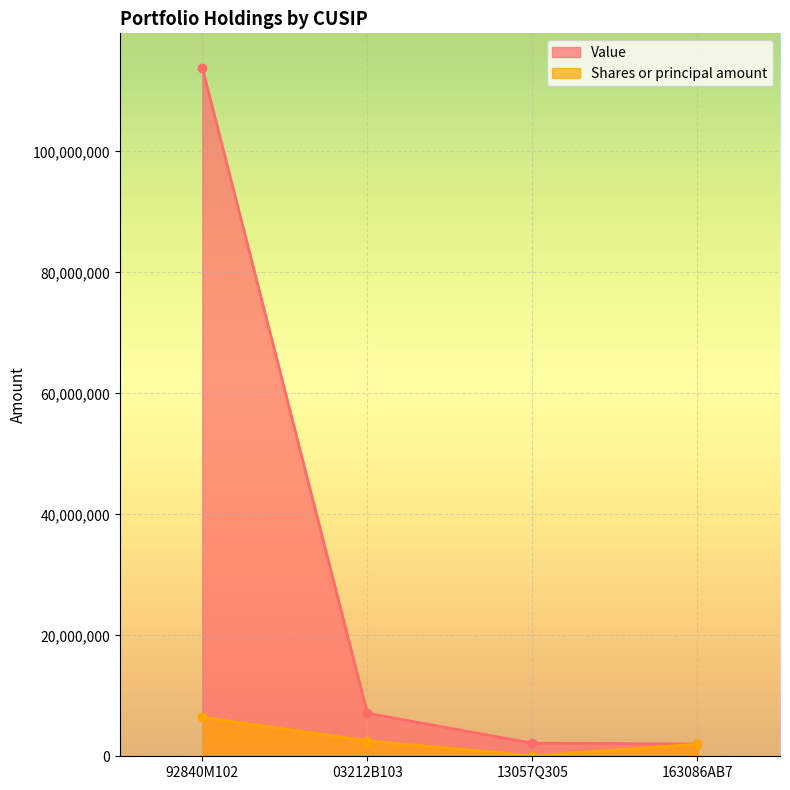

The value of Value at 92840M102 is 37772286. True or false?

False